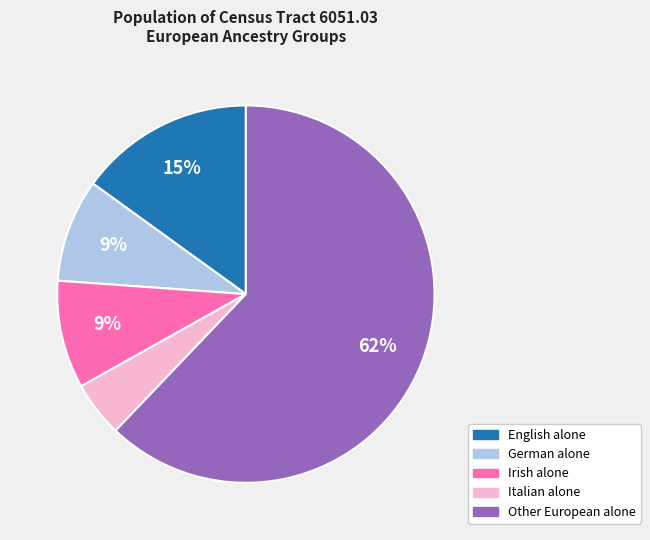

Does any single category account for the majority?

Yes